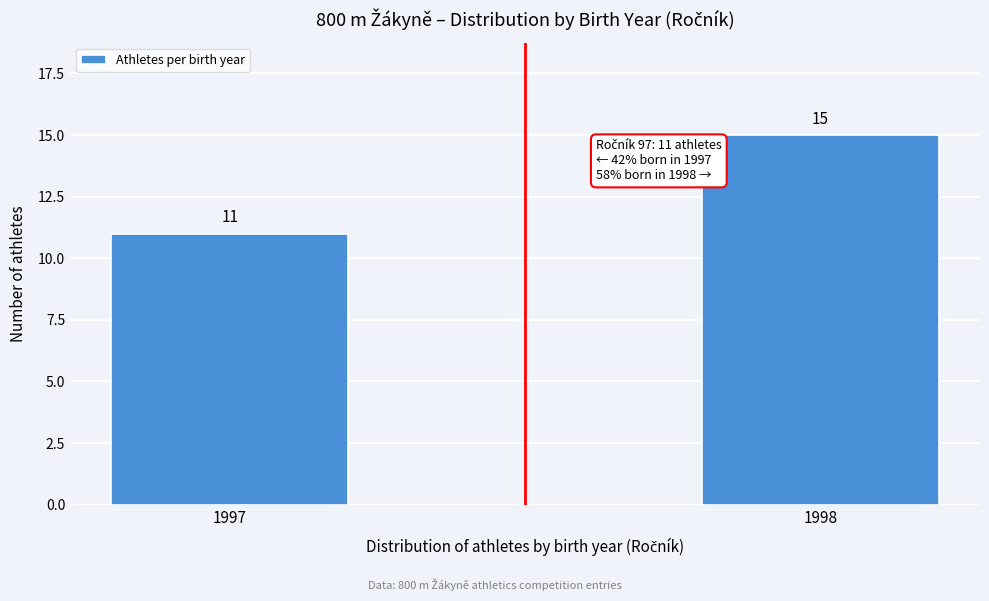

Reading left to right, what are all the values shown in this chart?

11	15